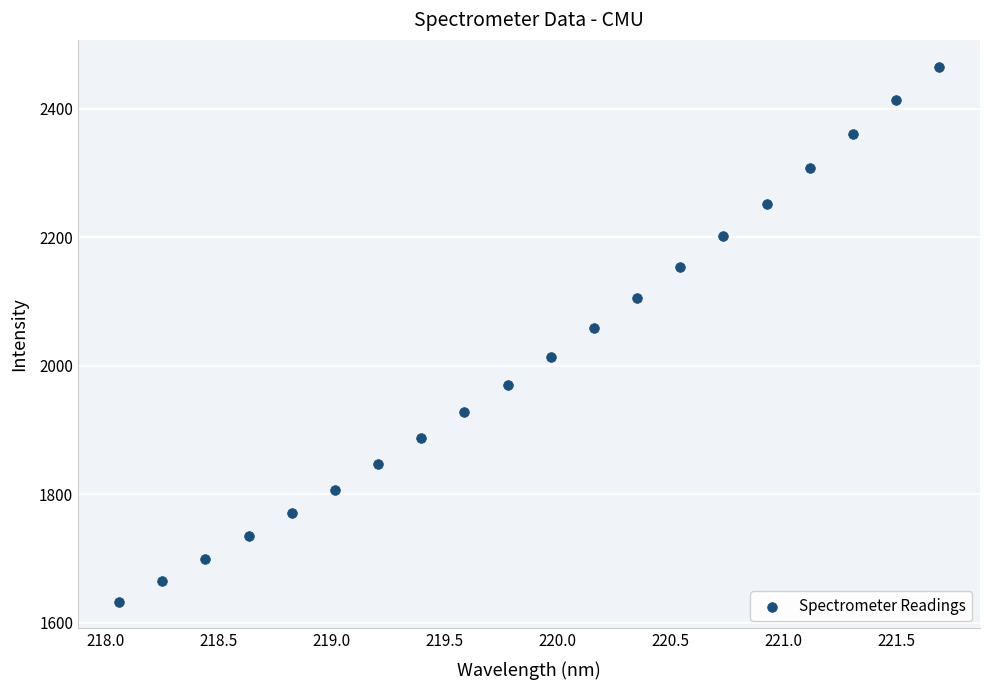

What is the range of X values (max minus min)?

3.6